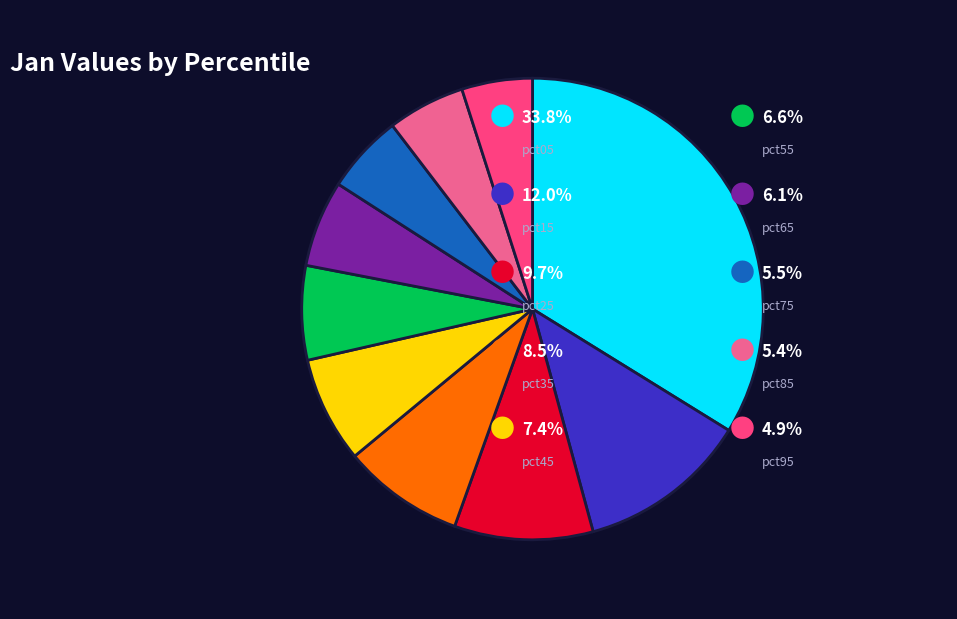

Does any single category account for the majority?

No